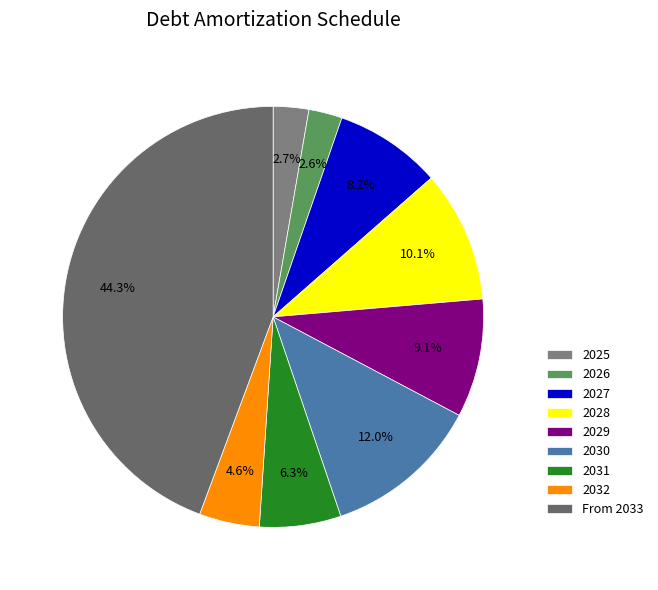

Is it true that From 2033 is 44% of the pie?

True